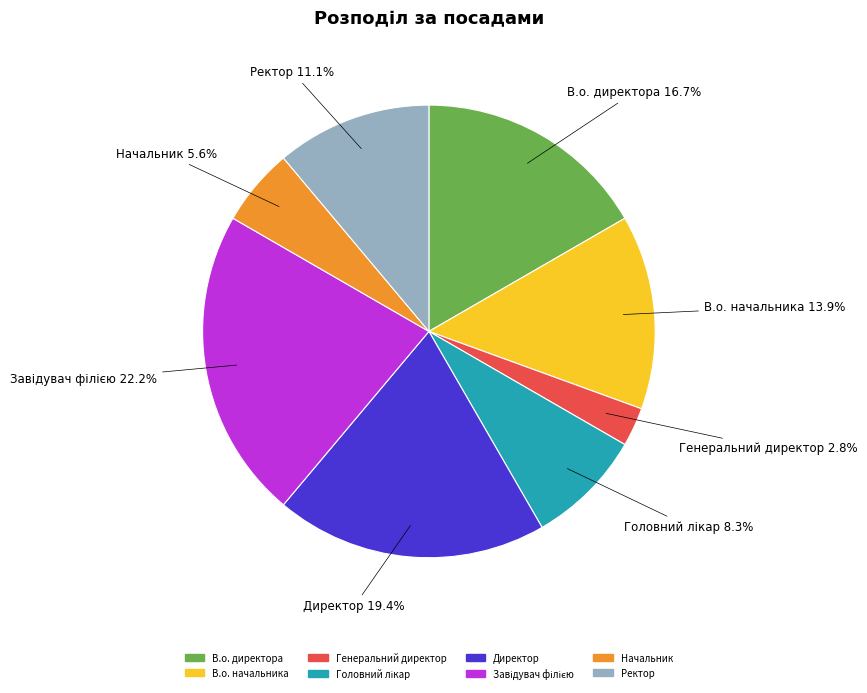

Is there any slice that represents more than half of the pie?

No